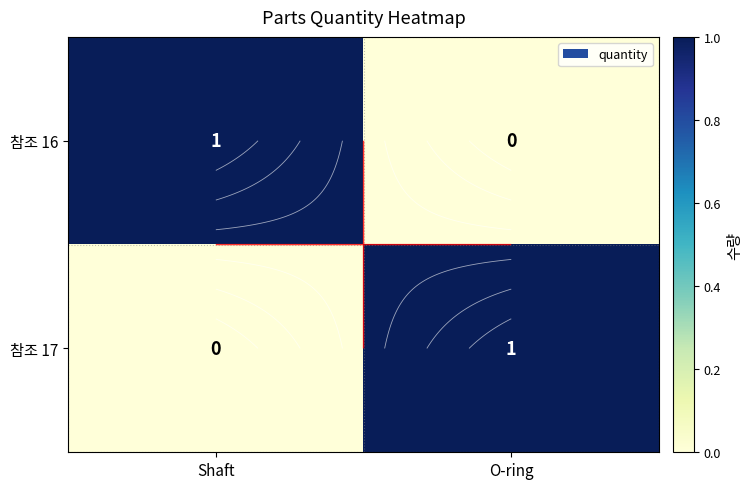

Rank the categories by 참조 17 value from lowest to highest.

Shaft, O-ring